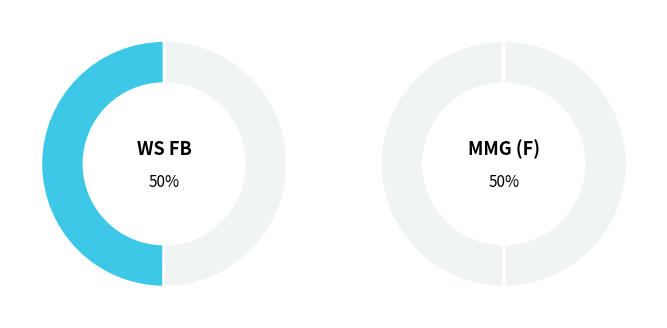

How many slices are in this pie chart?

2